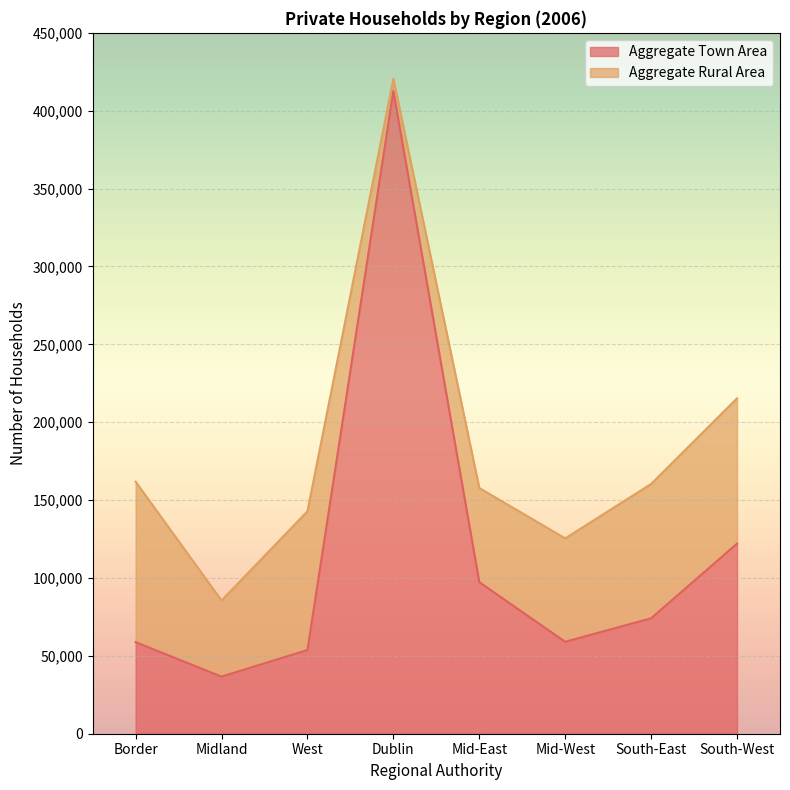

How many categories are shown in the chart?

8